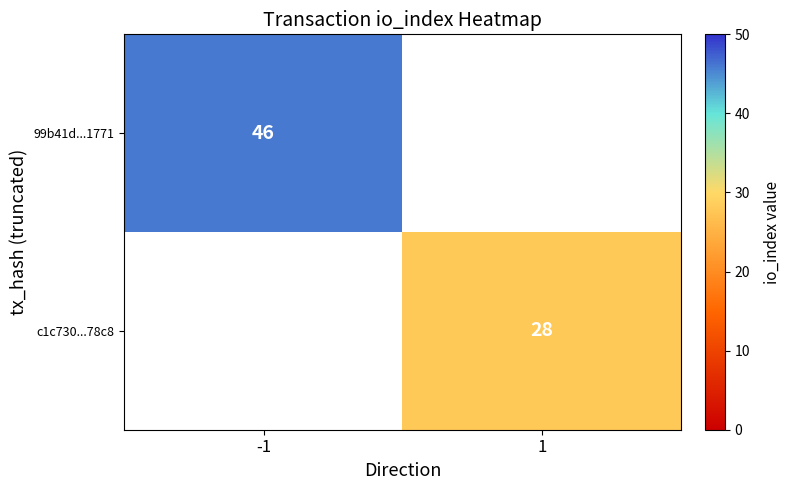

The value of c1c730...78c8 at 1 is 28. True or false?

True